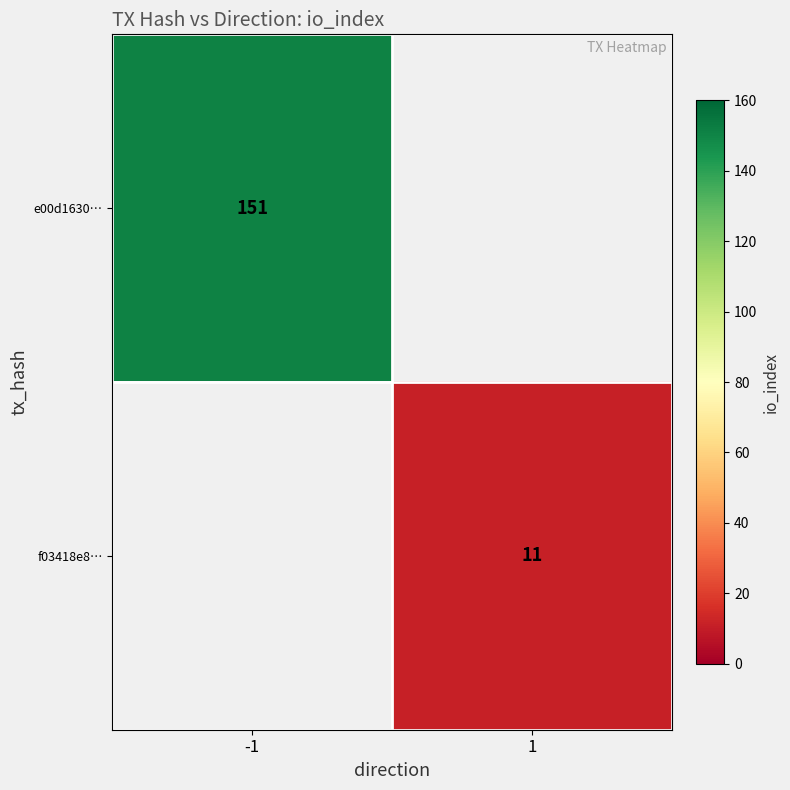

Is it true that e00d1630… equals 80 at -1?

False